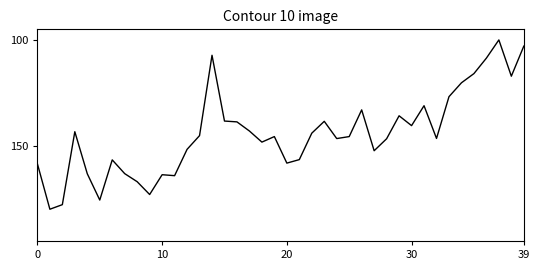

What is the greatest value displayed?

180.0